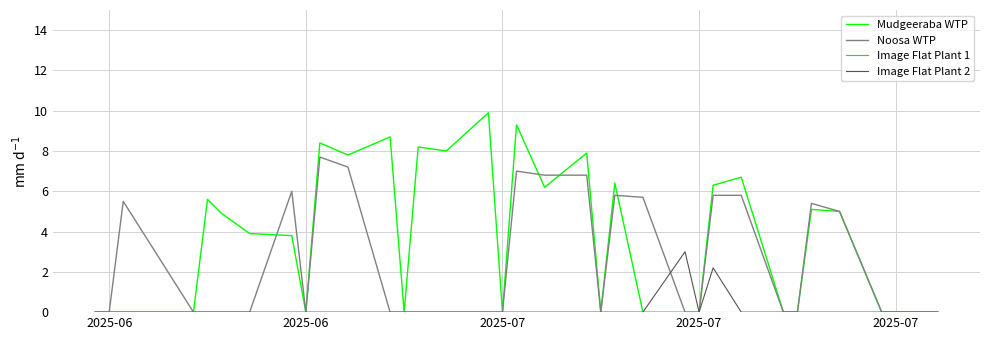

Which series has the largest total across all categories?

Mudgeeraba WTP